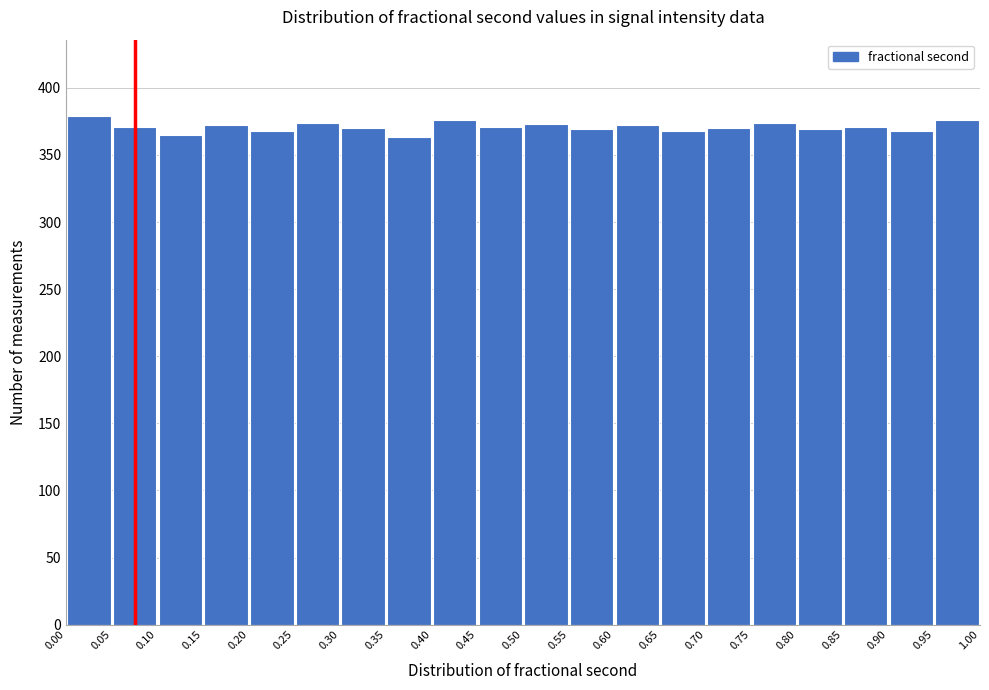

What is the height of the bar covering 0.75 to 0.80 on the x-axis? The values are not printed on the chart, so give them approximately, as read against the axis.

375